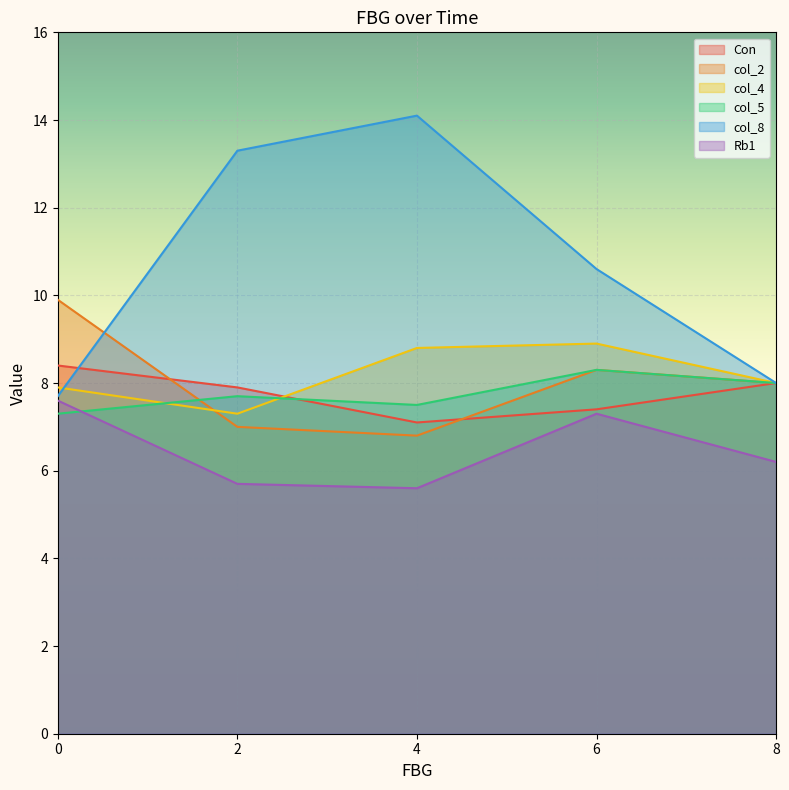

In col_5, how many points are higher than both neighbors (excluding endpoints)?

2